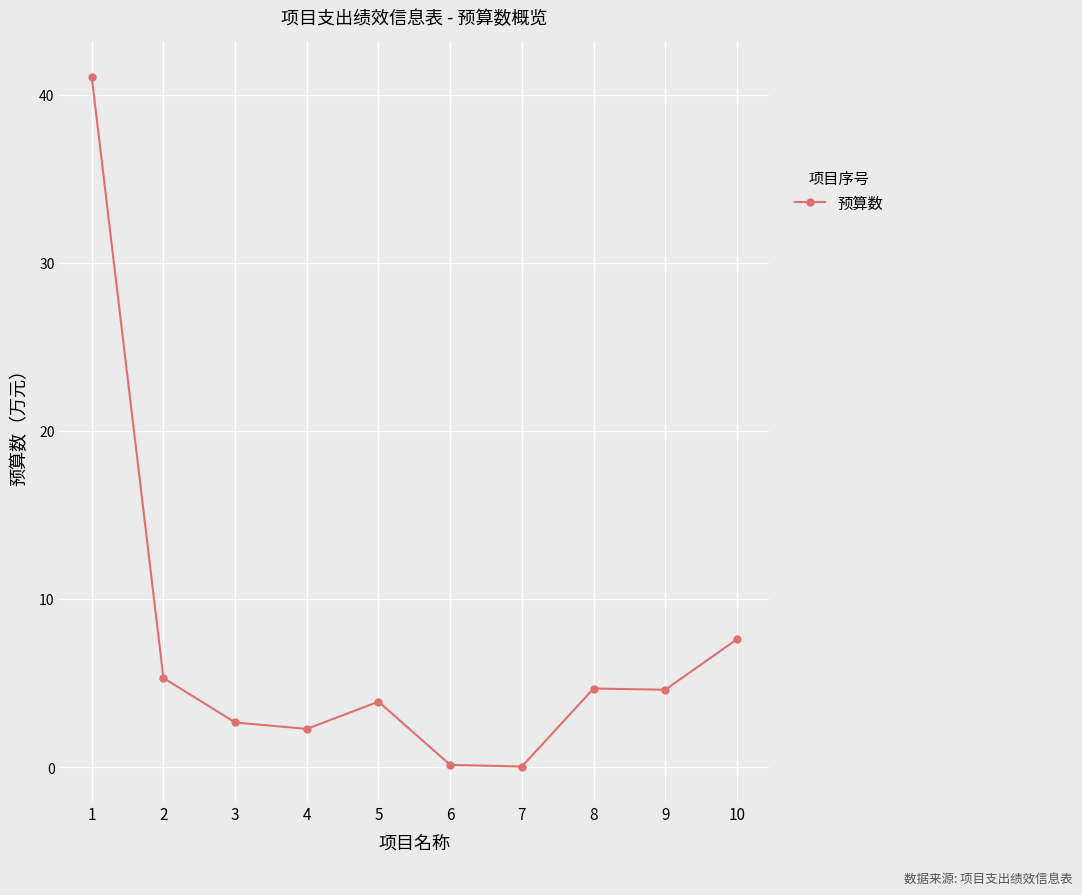

Approximately how many times larger is the value at 2 compared to 10?

0.7